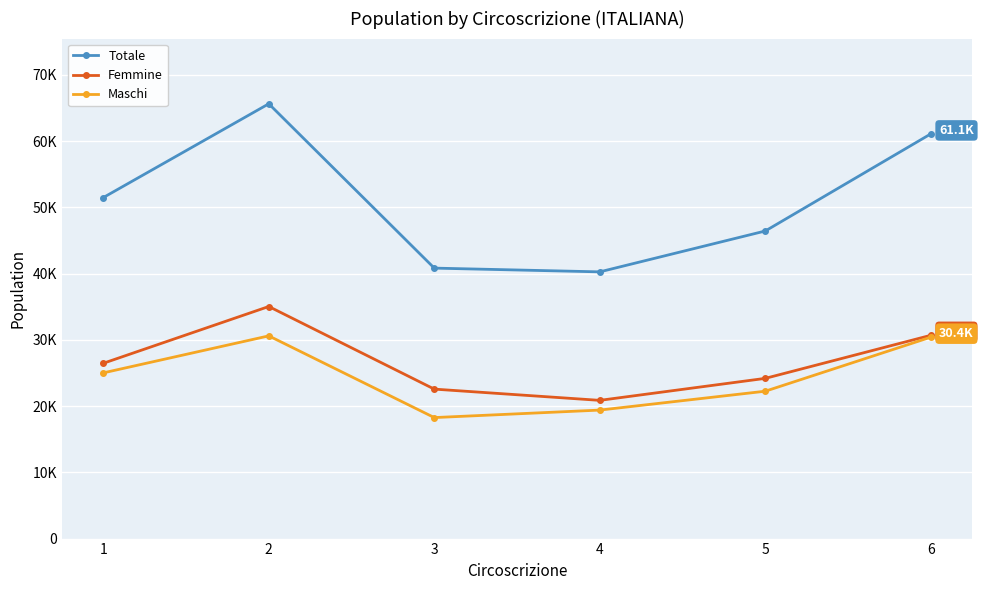

Does the chart have visible grid lines?

Yes